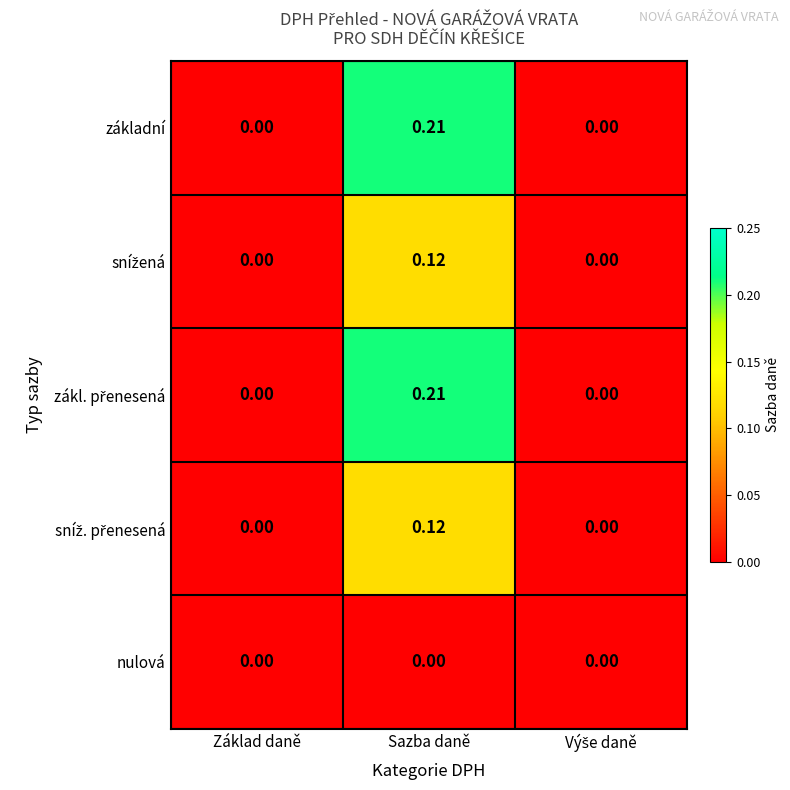

Which label corresponds to the largest value in the chart?

Sazba daně